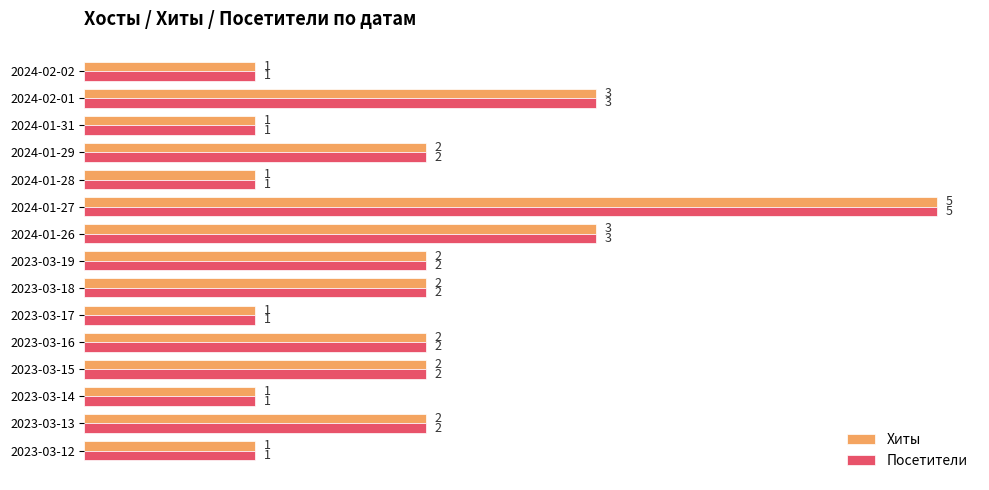

How many Хиты values are between 1 and 2?

12